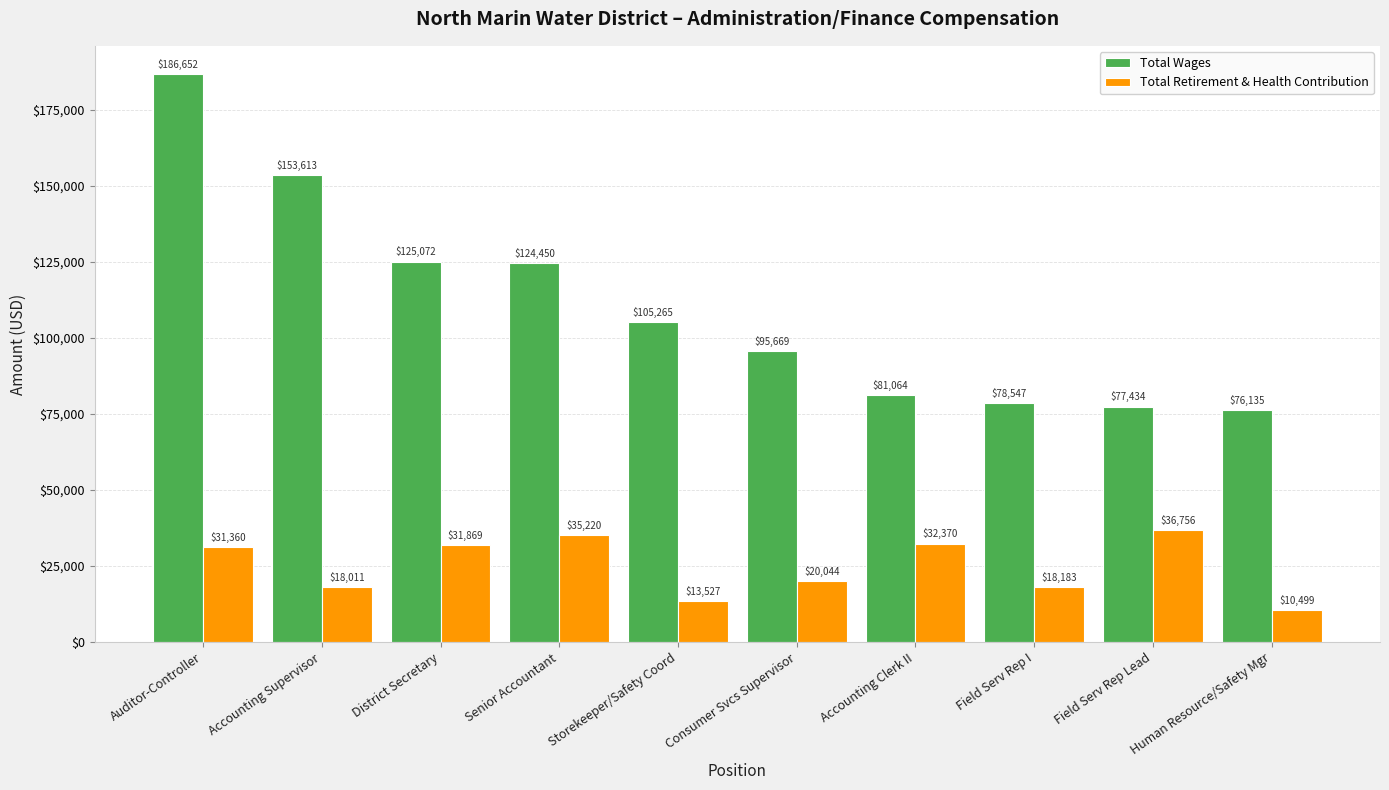

What are all the series names shown in the legend?

Total Wages, Total Retirement & Health Contribution